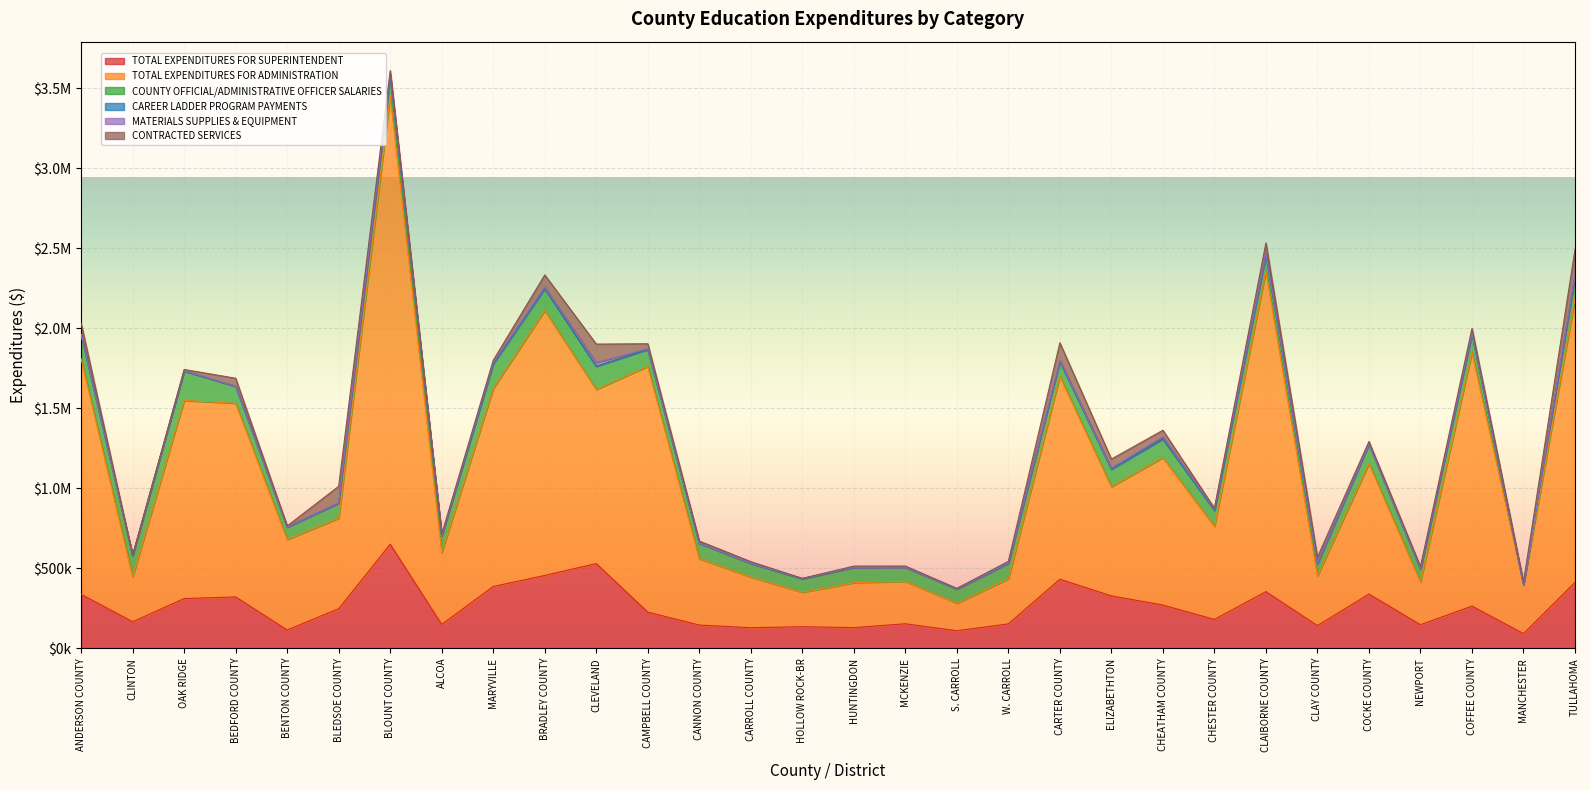

At which label does MATERIALS SUPPLIES & EQUIPMENT first exceed 2275?

ANDERSON COUNTY